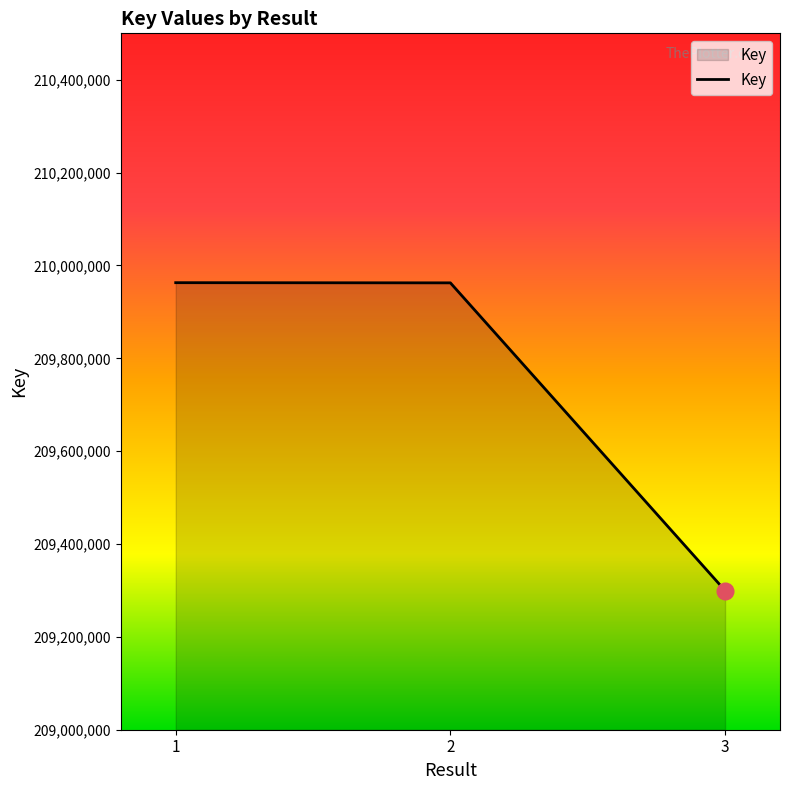

What value does the data have at 2, to the nearest 100?

209962600